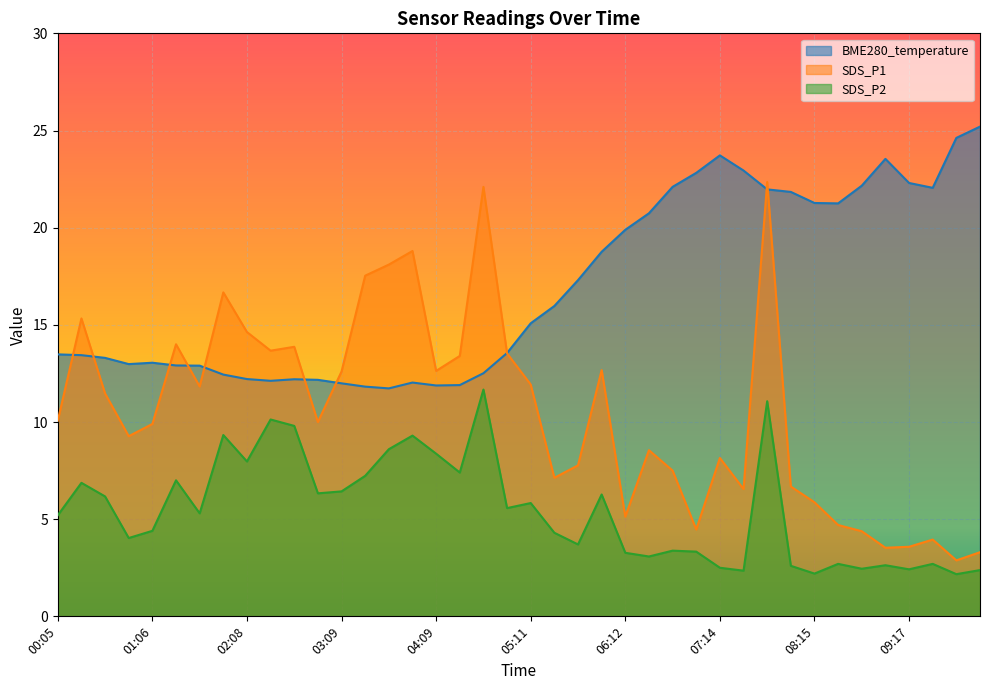

Which series ends up on top after the final intersection of SDS_P1 and BME280_temperature?

BME280_temperature